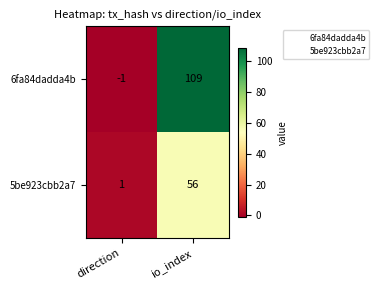

Count the number of data series in this chart.

2